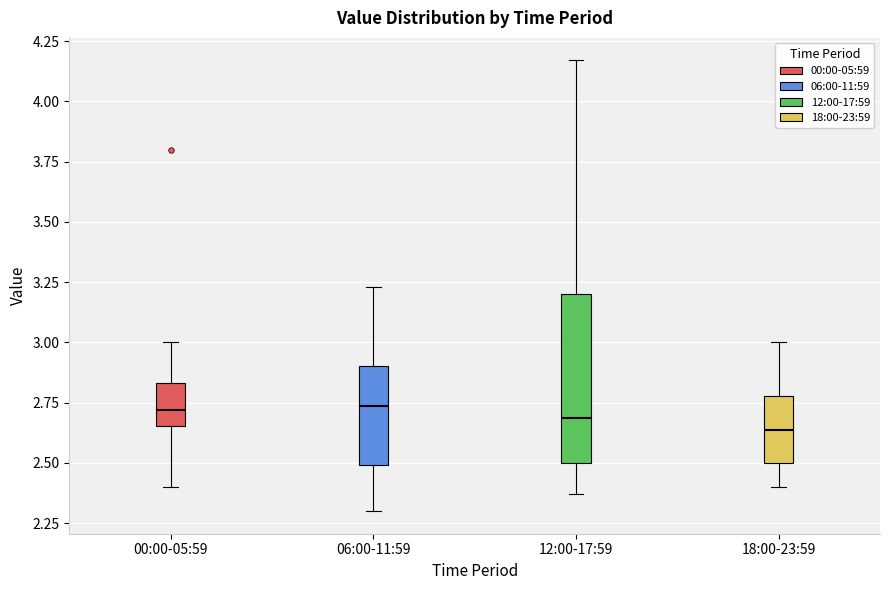

Where does the upper whisker of the box for 06:00-11:59 end on the y-axis? The values are not printed on the chart, so give them approximately, as read against the axis.

3.25